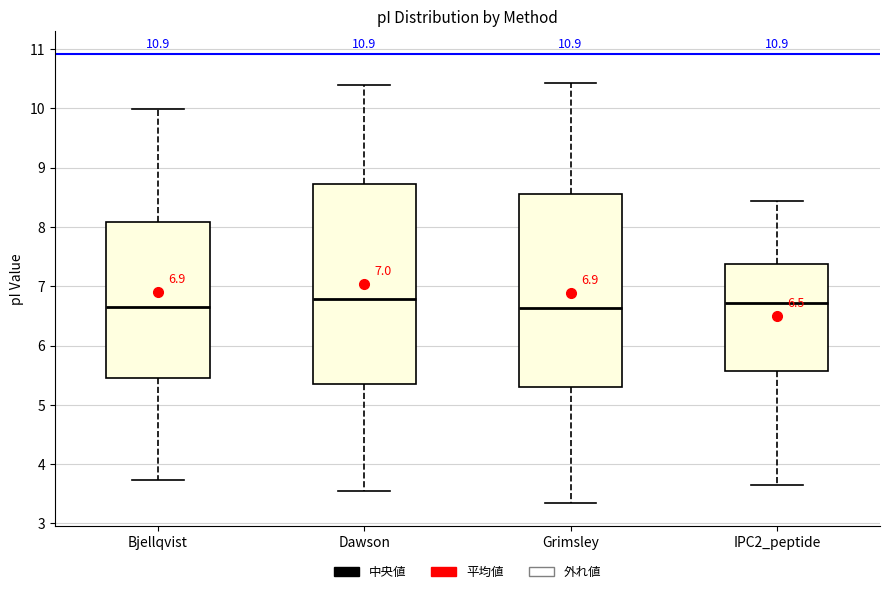

Comparing the boxes themselves (not the whiskers), which one is the tallest?

Dawson